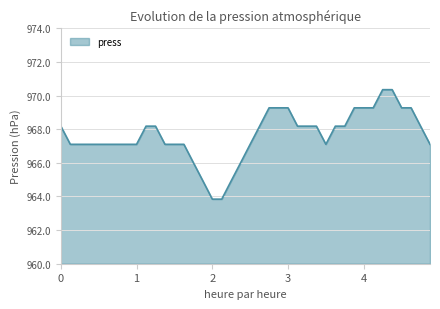

What is the difference between the maximum and minimum values?

6.5